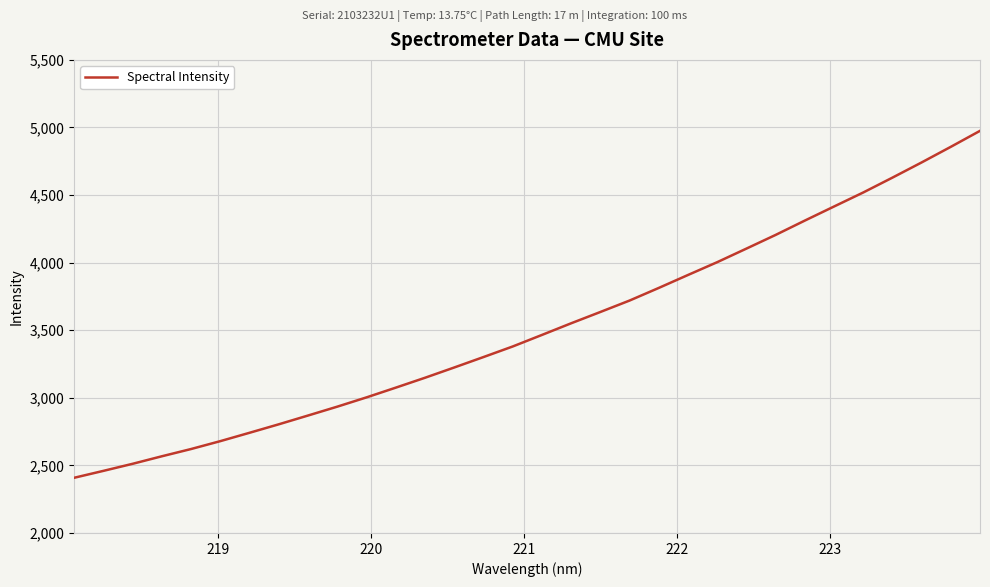

What is the smallest value displayed?

2408.3